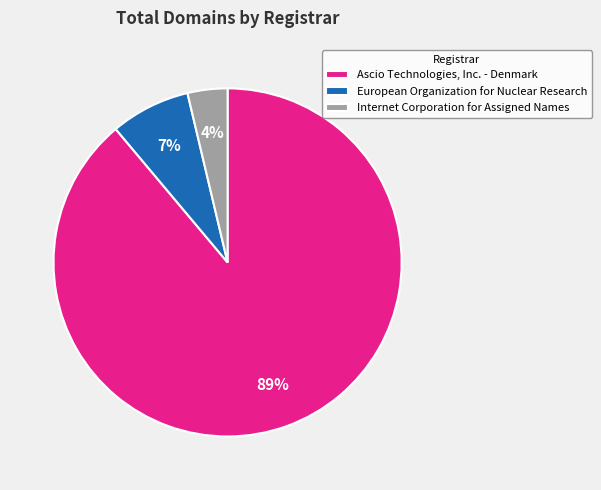

Do Ascio Technologies, Inc. - Denmark and European Organization for Nuclear Research together represent more than half of the pie?

Yes